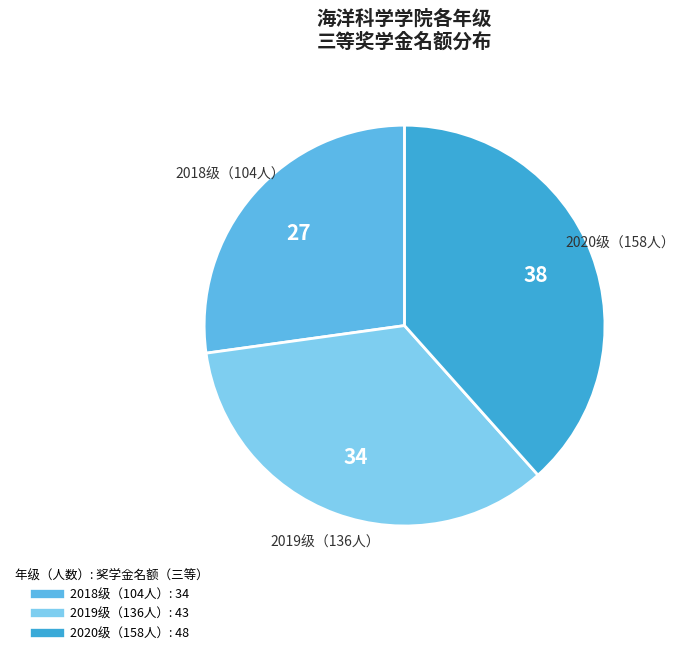

Rank the categories by value from highest to lowest.

2020级（158人）, 2019级（136人）, 2018级（104人）